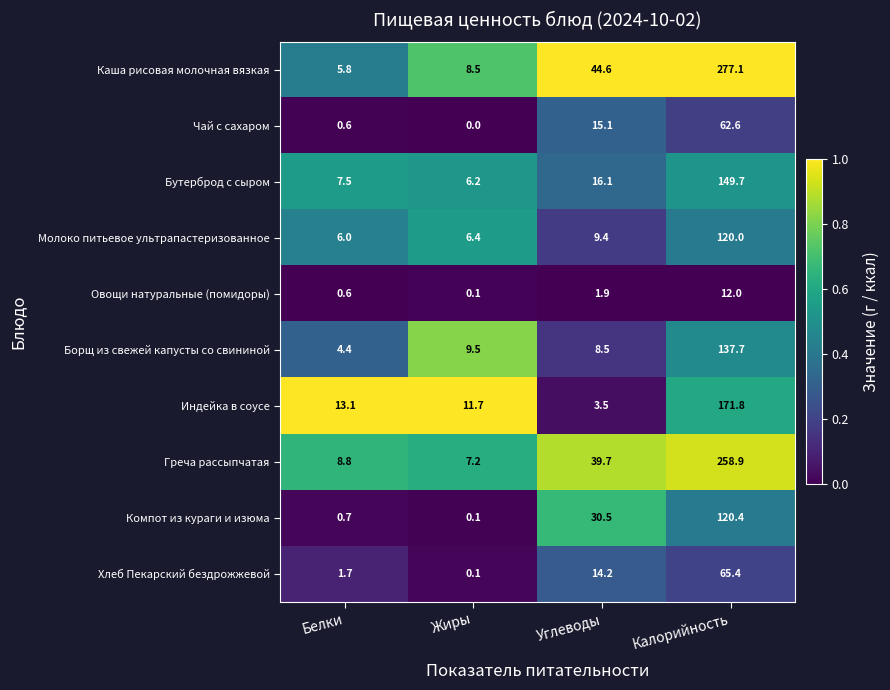

Read the Борщ из свежей капусты со свининой value at Углеводы.

8.5